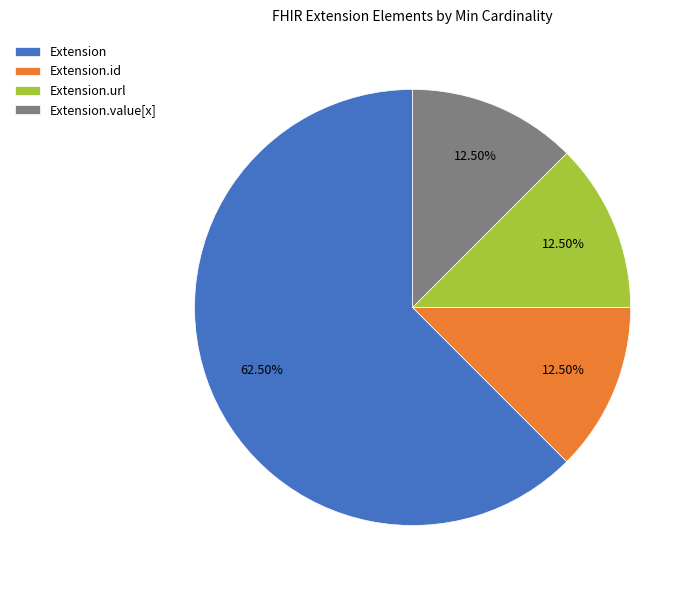

Does any single category account for the majority?

Yes